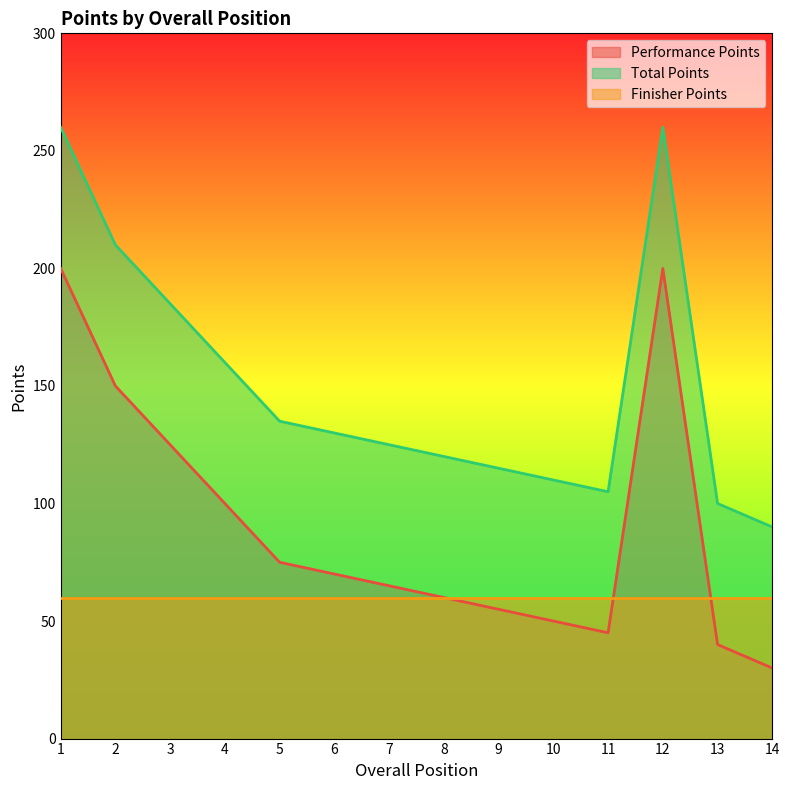

What is the spread (max minus min) of values at 8?

60